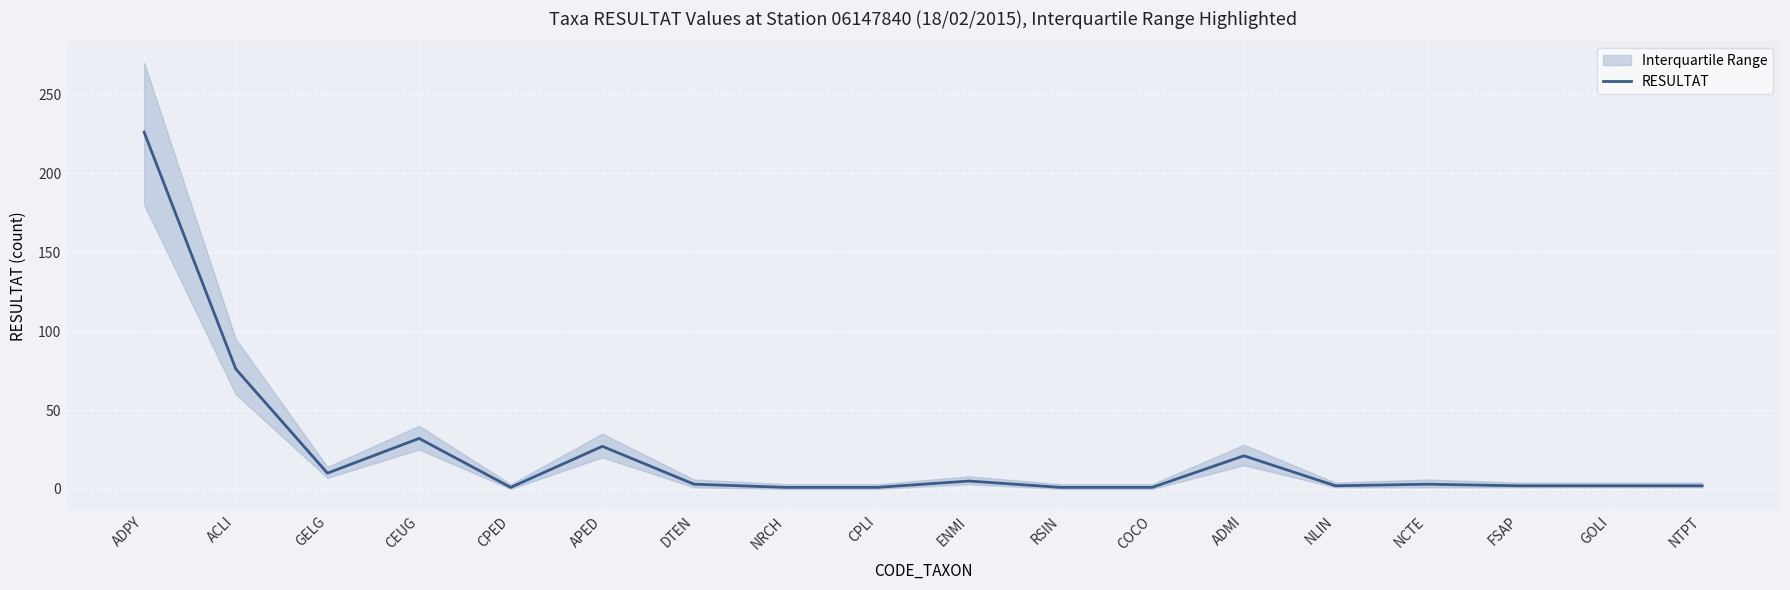

What is the ratio of the value at GOLI to the value at NCTE?

0.7